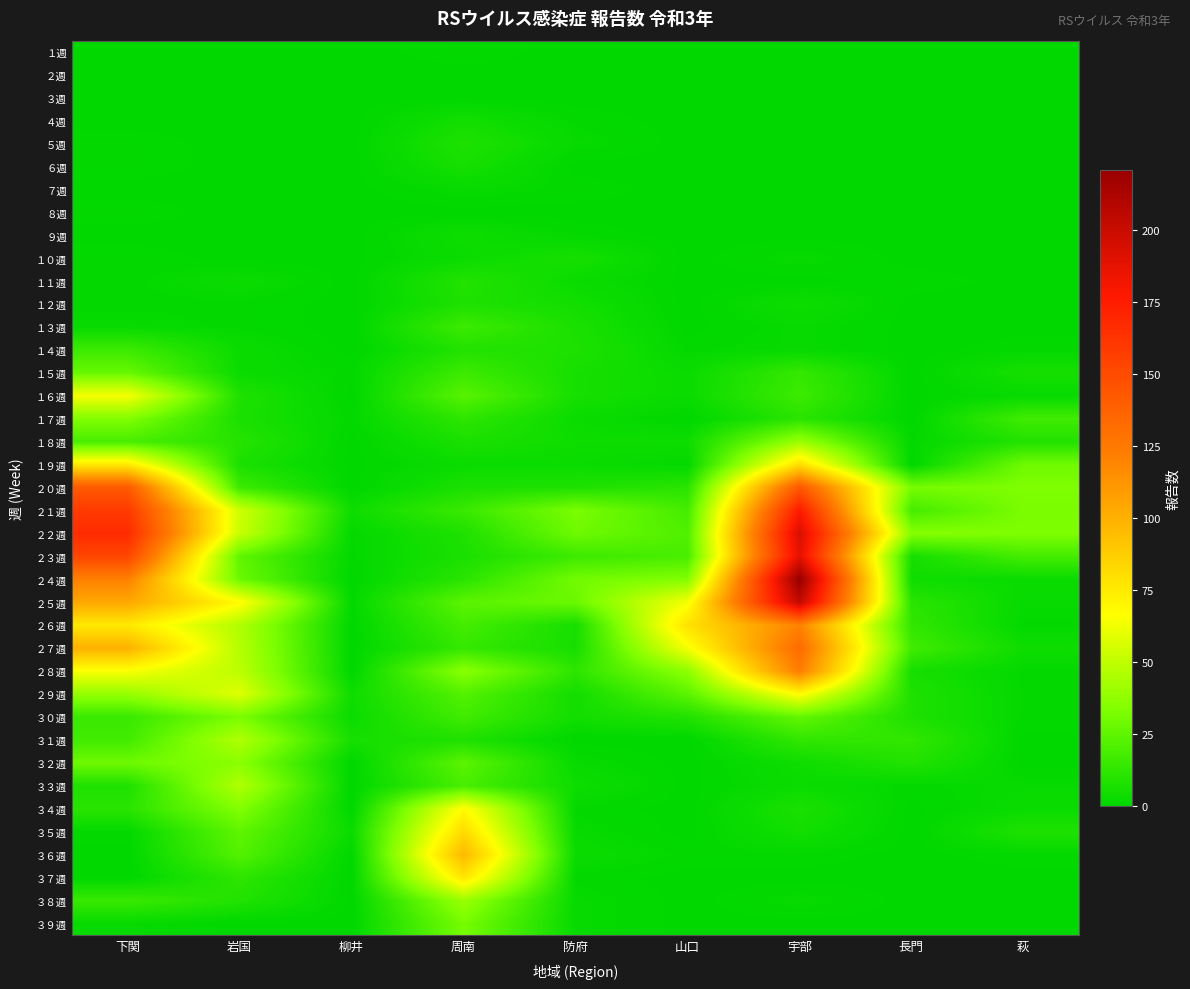

Reading left to right, transcribe all the data shown in this chart.

１週: 下関=0	岩国=0	柳井=0	周南=1	防府=0	山口=0	宇部=0	長門=0	萩=0
２週: 下関=0	岩国=0	柳井=0	周南=0	防府=0	山口=0	宇部=0	長門=0	萩=0
３週: 下関=0	岩国=0	柳井=0	周南=0	防府=0	山口=0	宇部=0	長門=0	萩=0
４週: 下関=0	岩国=0	柳井=0	周南=5	防府=1	山口=0	宇部=0	長門=0	萩=0
５週: 下関=1	岩国=0	柳井=0	周南=8	防府=2	山口=0	宇部=0	長門=0	萩=0
６週: 下関=1	岩国=0	柳井=0	周南=6	防府=0	山口=0	宇部=0	長門=0	萩=0
７週: 下関=0	岩国=0	柳井=0	周南=2	防府=1	山口=0	宇部=0	長門=0	萩=0
８週: 下関=1	岩国=0	柳井=0	周南=0	防府=0	山口=0	宇部=0	長門=0	萩=0
９週: 下関=0	岩国=0	柳井=0	周南=4	防府=1	山口=0	宇部=0	長門=0	萩=0
１０週: 下関=1	岩国=0	柳井=0	周南=3	防府=6	山口=0	宇部=2	長門=0	萩=0
１１週: 下関=1	岩国=3	柳井=0	周南=9	防府=3	山口=0	宇部=0	長門=1	萩=0
１２週: 下関=1	岩国=1	柳井=0	周南=8	防府=5	山口=0	宇部=4	長門=0	萩=0
１３週: 下関=2	岩国=1	柳井=0	周南=16	防府=7	山口=0	宇部=2	長門=0	萩=0
１４週: 下関=16	岩国=3	柳井=0	周南=9	防府=8	山口=1	宇部=2	長門=0	萩=1
１５週: 下関=27	岩国=3	柳井=1	周南=16	防府=6	山口=3	宇部=14	長門=0	萩=6
１６週: 下関=64	岩国=8	柳井=0	周南=23	防府=6	山口=3	宇部=16	長門=0	萩=2
１７週: 下関=34	岩国=7	柳井=1	周南=12	防府=3	山口=0	宇部=11	長門=0	萩=17
１８週: 下関=19	岩国=10	柳井=0	周南=7	防府=4	山口=4	宇部=40	長門=1	萩=9
１９週: 下関=75	岩国=7	柳井=0	周南=3	防府=3	山口=1	宇部=80	長門=0	萩=29
２０週: 下関=142	岩国=16	柳井=0	周南=7	防府=8	山口=11	宇部=143	長門=31	萩=33
２１週: 下関=159	岩国=54	柳井=4	周南=15	防府=32	山口=18	宇部=176	長門=18	萩=32
２２週: 下関=167	岩国=52	柳井=1	周南=8	防府=29	山口=21	宇部=193	長門=35	萩=33
２３週: 下関=153	岩国=25	柳井=1	周南=7	防府=16	山口=19	宇部=188	長門=6	萩=18
２４週: 下関=121	岩国=28	柳井=0	周南=11	防府=30	山口=34	宇部=221	長門=4	萩=3
２５週: 下関=104	岩国=68	柳井=1	周南=24	防府=28	山口=64	宇部=203	長門=11	萩=2
２６週: 下関=76	岩国=46	柳井=0	周南=18	防府=6	山口=79	宇部=120	長門=13	萩=1
２７週: 下関=100	岩国=47	柳井=0	周南=14	防府=6	山口=64	宇部=132	長門=17	萩=4
２８週: 下関=65	岩国=49	柳井=0	周南=36	防府=12	山口=37	宇部=123	長門=6	萩=1
２９週: 下関=39	岩国=58	柳井=4	周南=22	防府=5	山口=24	宇部=68	長門=8	萩=1
３０週: 下関=15	岩国=32	柳井=3	周南=17	防府=5	山口=9	宇部=26	長門=8	萩=1
３１週: 下関=17	岩国=46	柳井=6	周南=8	防府=0	山口=0	宇部=13	長門=13	萩=0
３２週: 下関=29	岩国=36	柳井=0	周南=24	防府=2	山口=0	宇部=4	長門=9	萩=0
３３週: 下関=8	岩国=46	柳井=0	周南=19	防府=4	山口=0	宇部=3	長門=1	萩=2
３４週: 下関=11	岩国=34	柳井=0	周南=68	防府=1	山口=0	宇部=7	長門=0	萩=3
３５週: 下関=1	岩国=25	柳井=3	周南=82	防府=2	山口=0	宇部=5	長門=0	萩=8
３６週: 下関=0	岩国=22	柳井=0	周南=97	防府=3	山口=1	宇部=1	長門=0	萩=1
３７週: 下関=0	岩国=12	柳井=0	周南=77	防府=1	山口=0	宇部=0	長門=0	萩=0
３８週: 下関=15	岩国=9	柳井=0	周南=40	防府=2	山口=0	宇部=2	長門=0	萩=0
３９週: 下関=2	岩国=0	柳井=0	周南=31	防府=2	山口=0	宇部=0	長門=0	萩=0